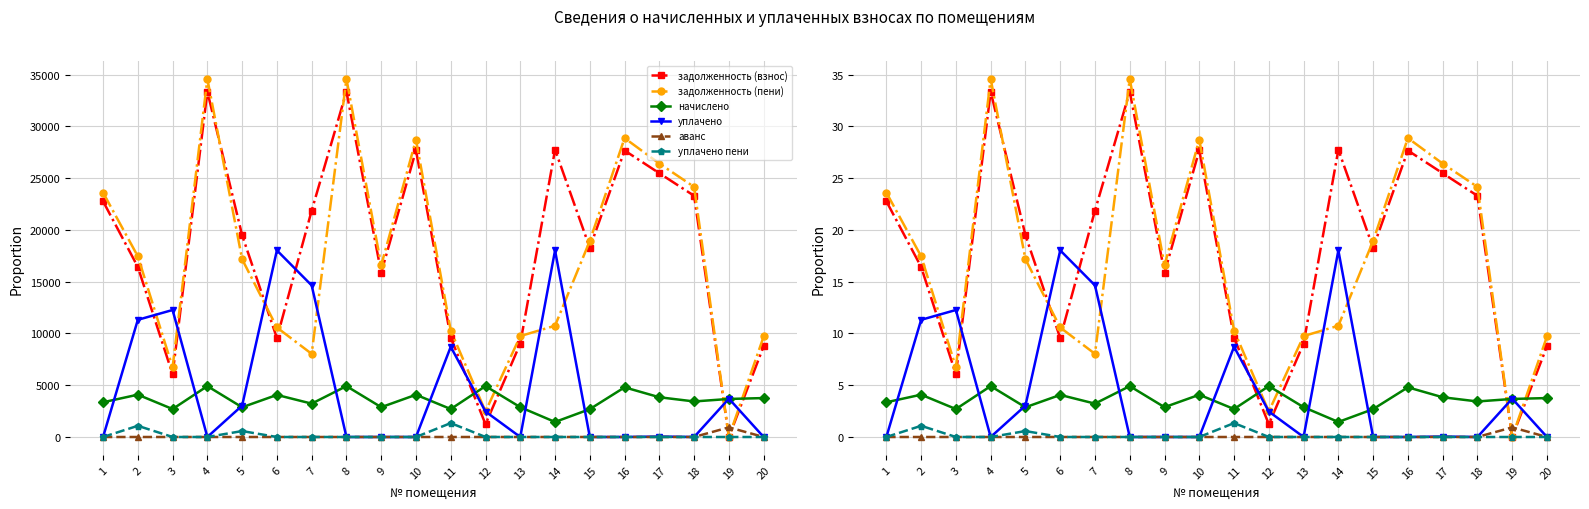

At which label does начислено reach its peak?

4